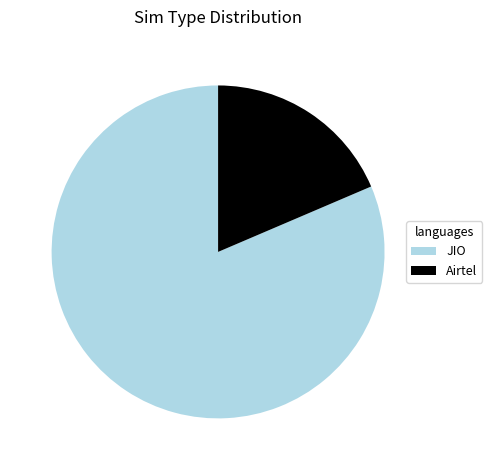

Approximately how many times larger is the value at JIO compared to Airtel?

4.4